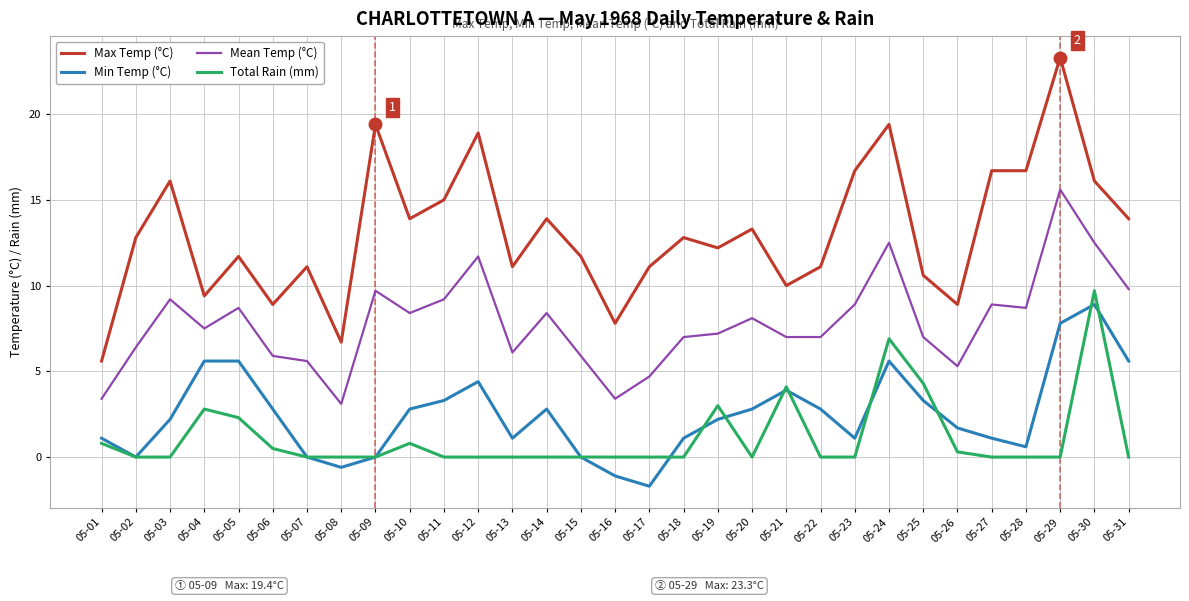

At which category does Mean Temp (°C) reach its first local valley?

05-04